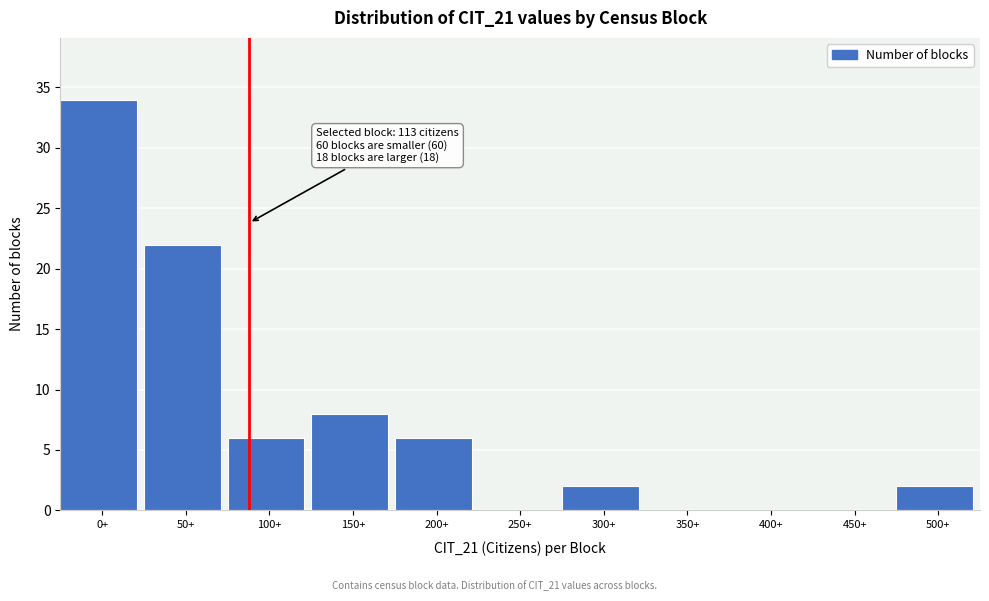

Reading left to right, list all the values displayed in this chart.

0+=34	50+=22	100+=6	150+=8	200+=6	250+=0	300+=2	350+=0	400+=0	450+=0	500+=2